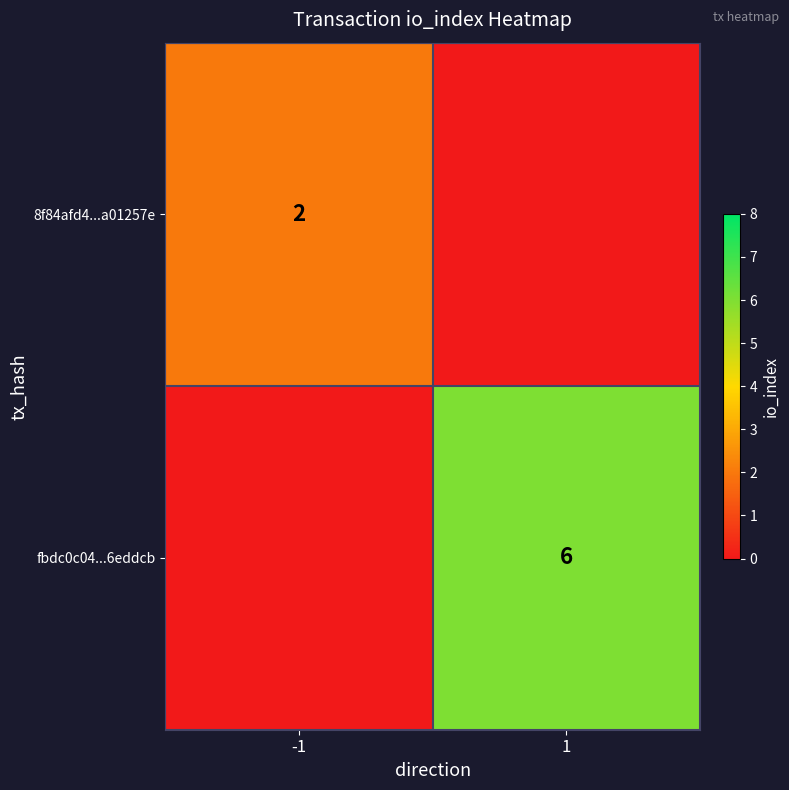

True or false: fbdc0c04...6eddcb has a value of 4 at 1.

False